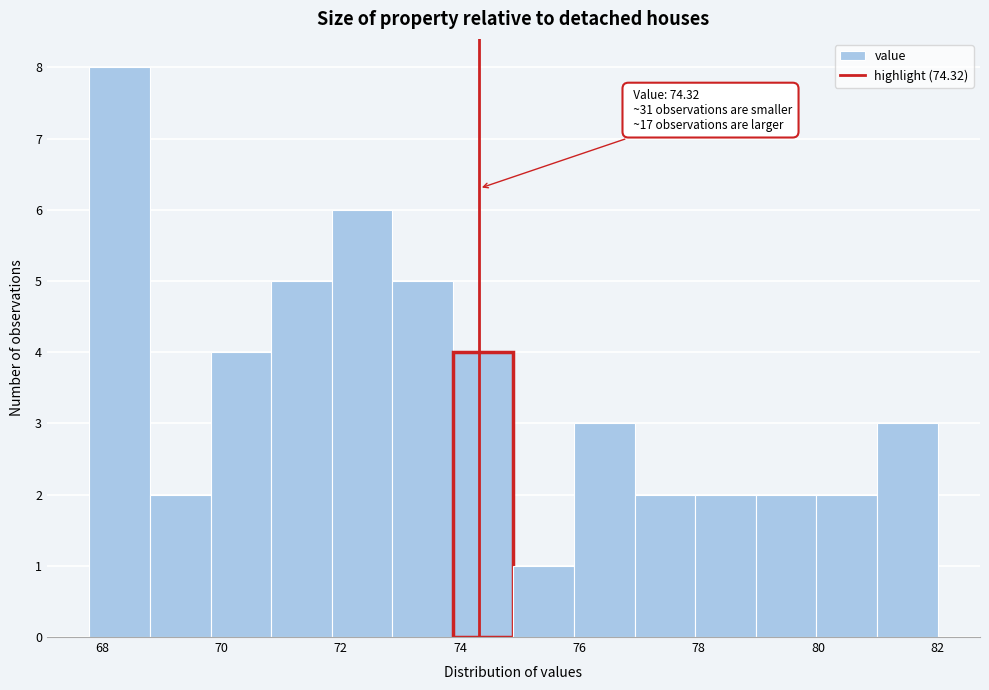

Over which range of the x-axis is the bar tallest?

67.8 to 68.8